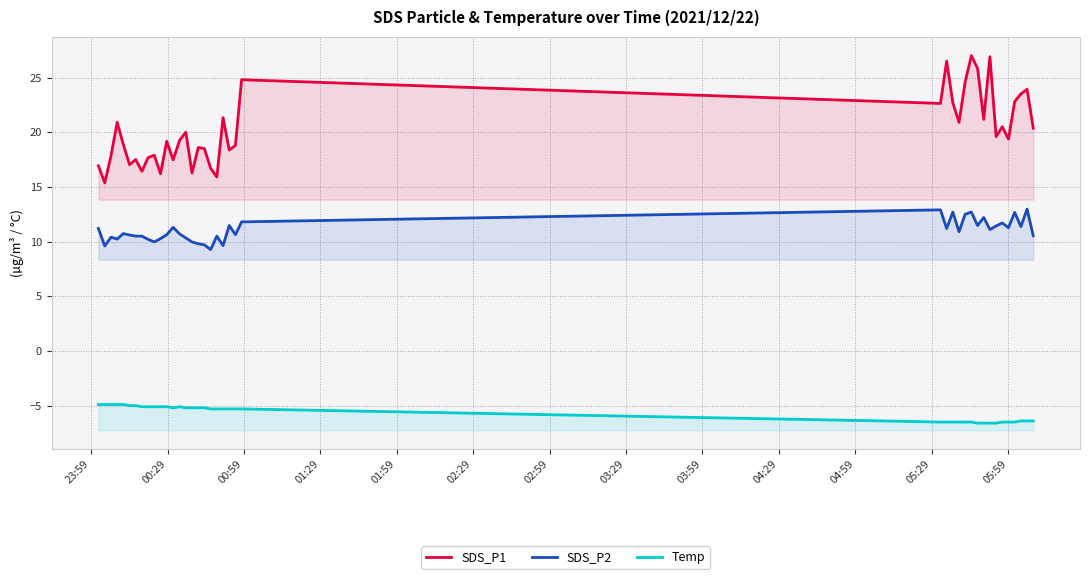

Does the chart display data point markers on the line(s)?

No